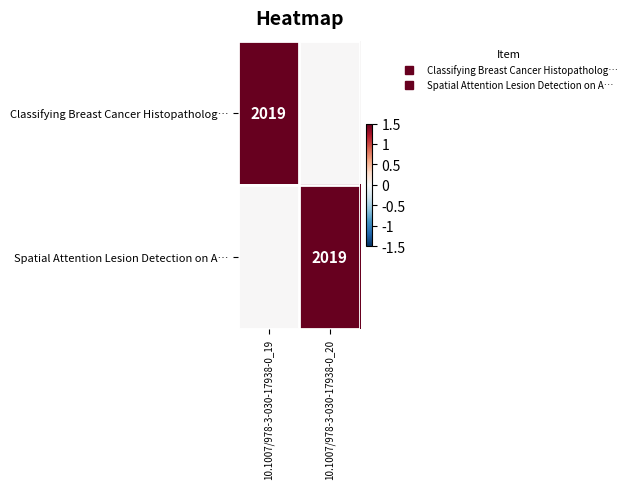

Which series has the largest total across all categories?

Classifying Breast Cancer Histopatholog…